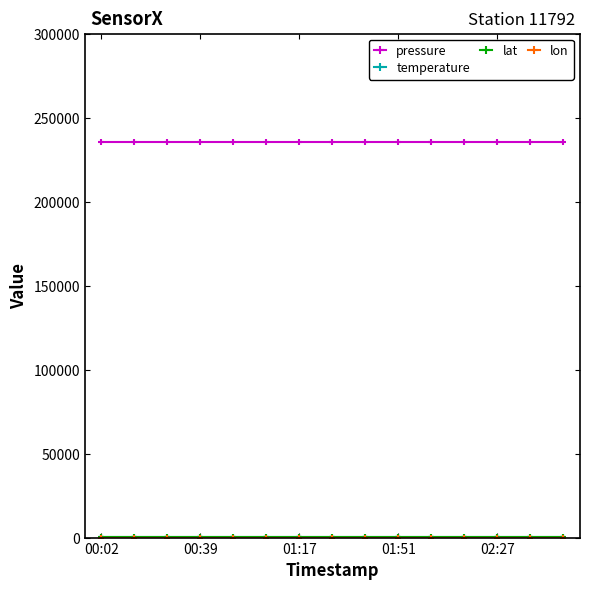

What is the value of the pressure point at the 3rd from the left?

235518.0